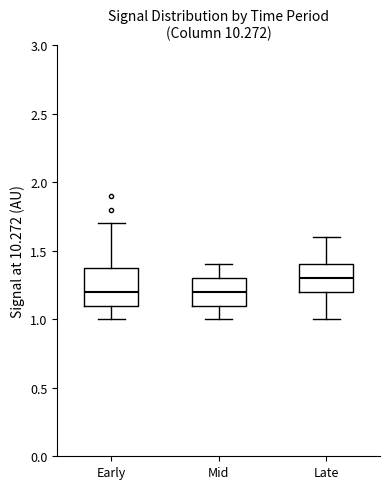

Reading left to right, transcribe this box plot: for each box, give where its median line is, the range the box spans, and where its two whiskers end, as read against the y-axis. The values are not printed on the chart, so give them approximately, as read against the axis.

Early: median 1.2, box 1.1 to 1.4, whiskers 1.0 to 1.7
Mid: median 1.2, box 1.1 to 1.3, whiskers 1.0 to 1.4
Late: median 1.3, box 1.2 to 1.4, whiskers 1.0 to 1.6